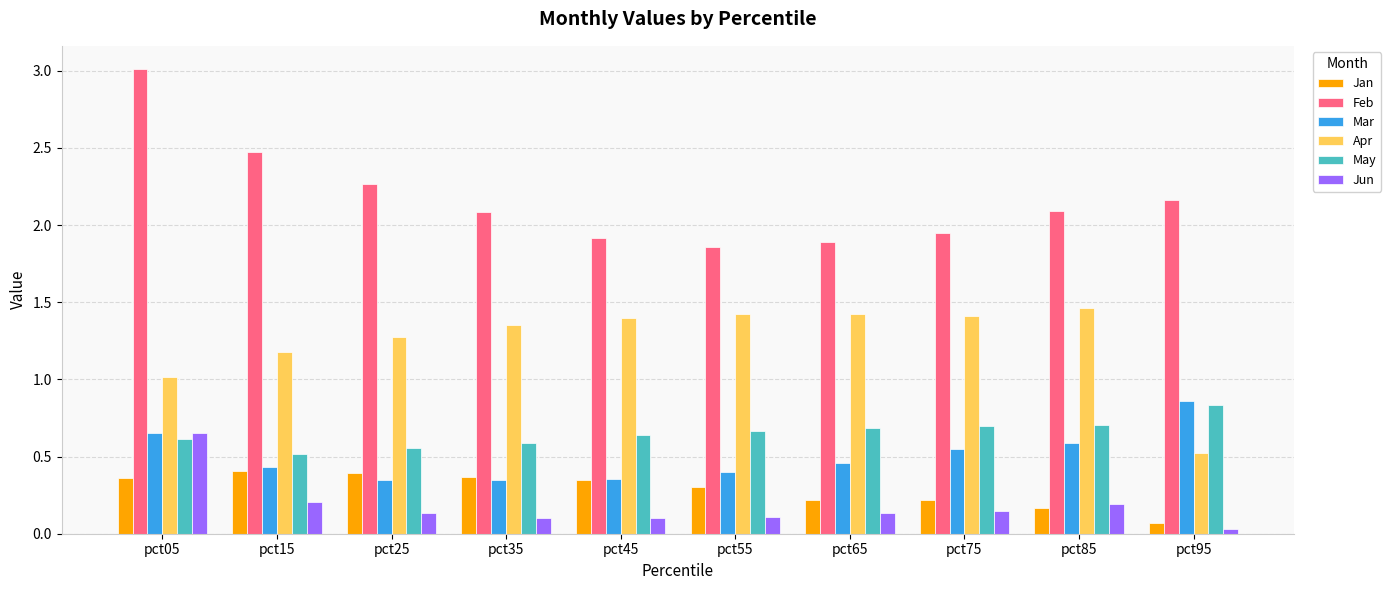

What is the sum of all Feb values?

21.7